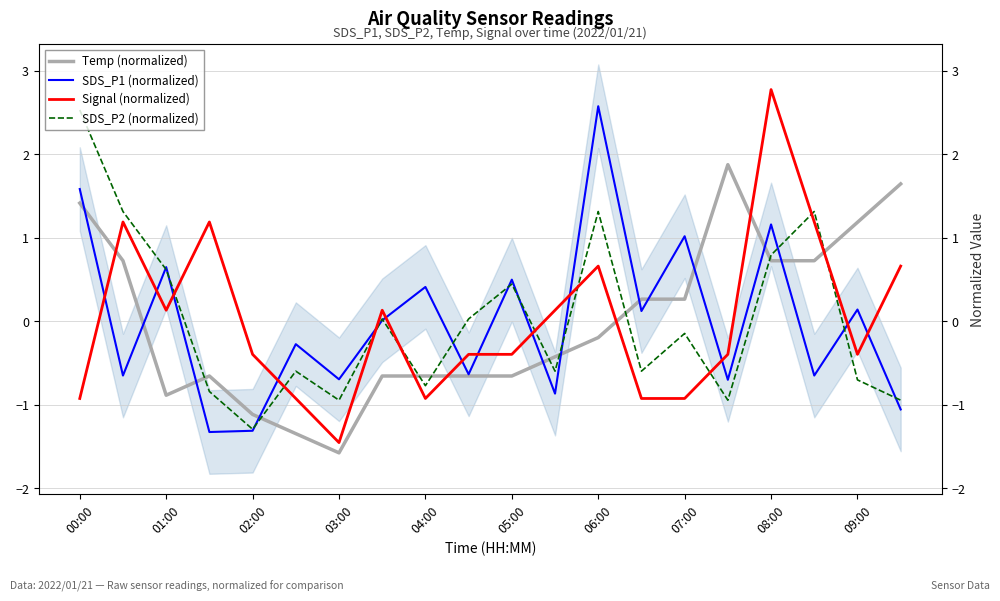

How many lines are shown in the chart?

4